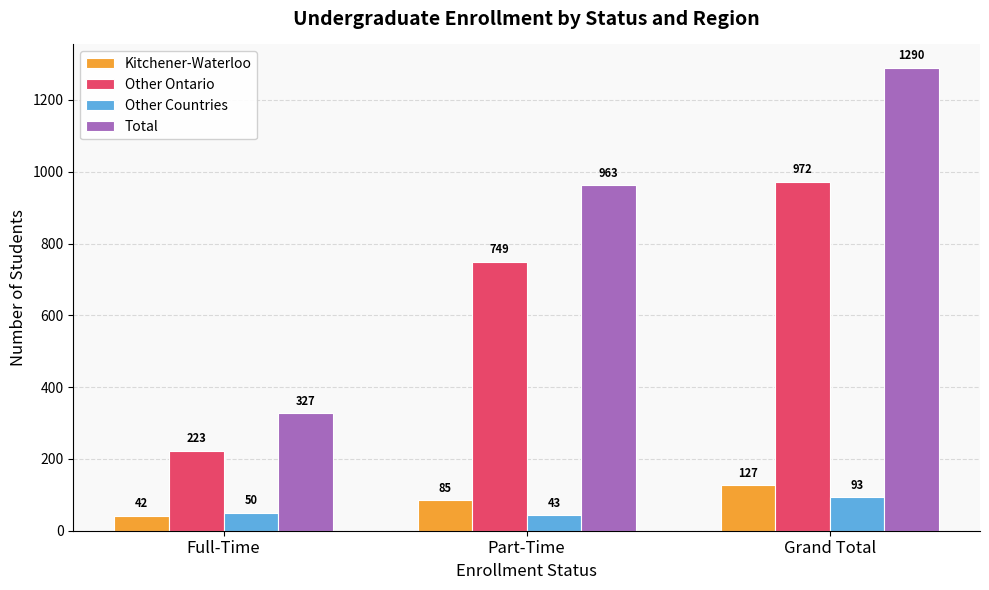

Is it true that Total equals 327 at Full-Time?

True